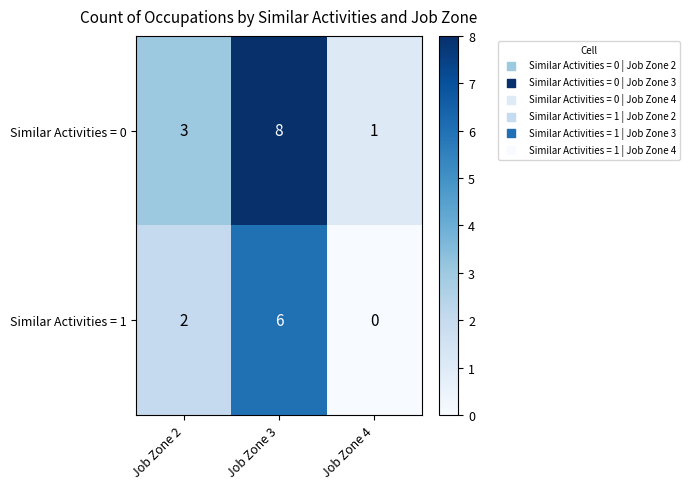

What is the difference between the highest and lowest values at Job Zone 2?

1